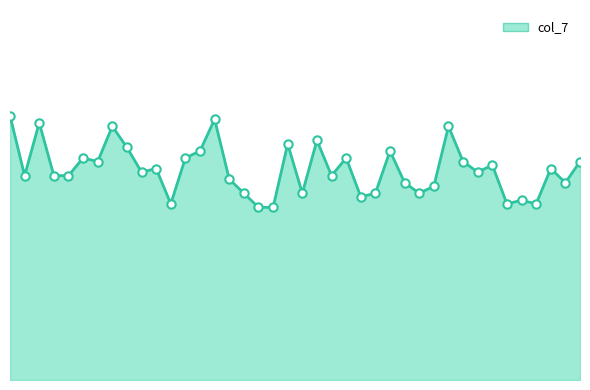

Does the chart display data point markers on the line(s)?

No